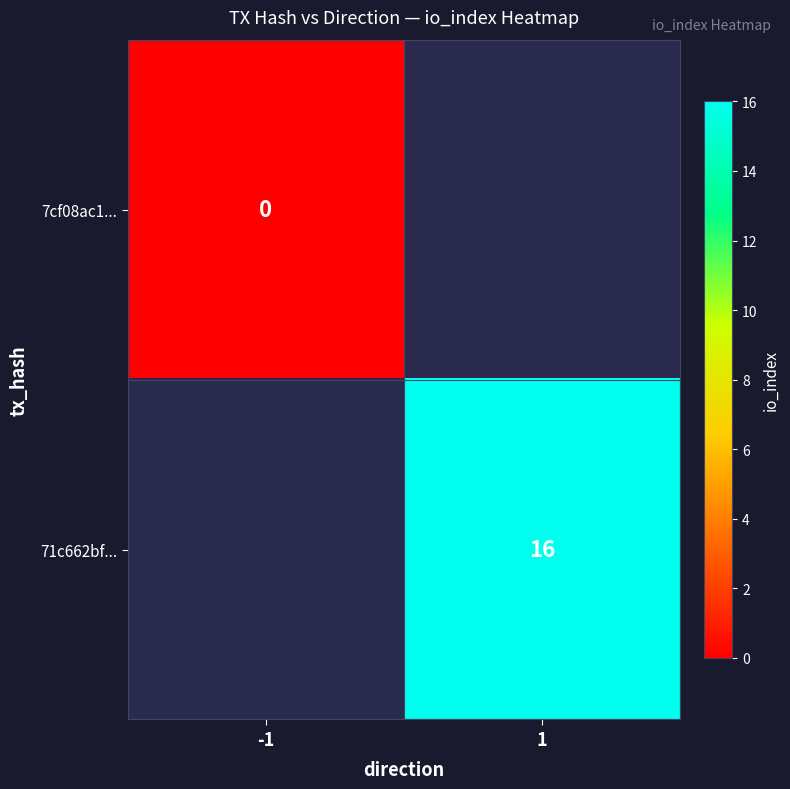

List the labels in order of 7cf08ac1... value, largest first.

-1, 1